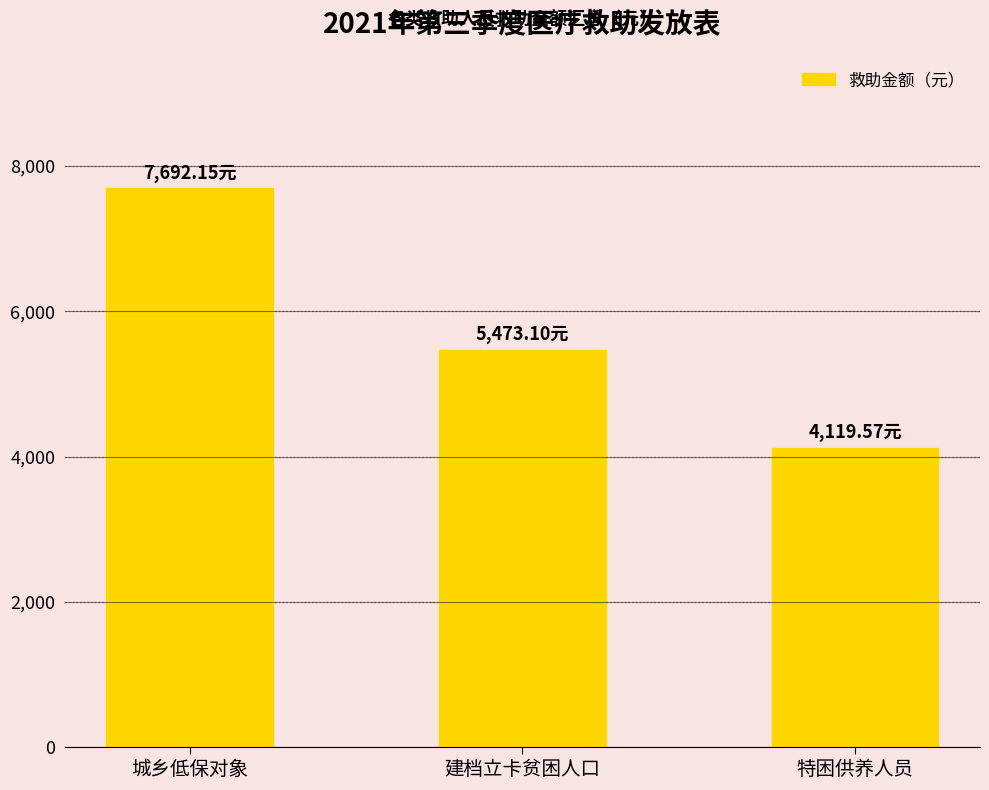

How many bars are there in total?

3